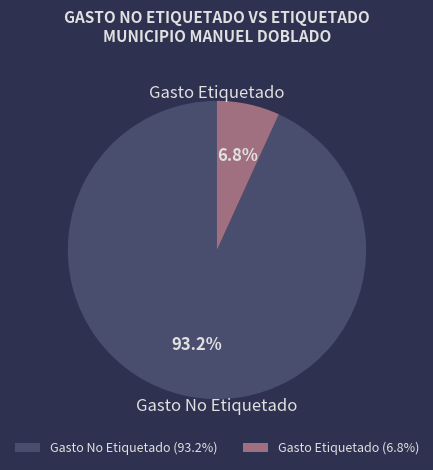

Between Gasto Etiquetado and Gasto No Etiquetado, which is larger?

Gasto No Etiquetado